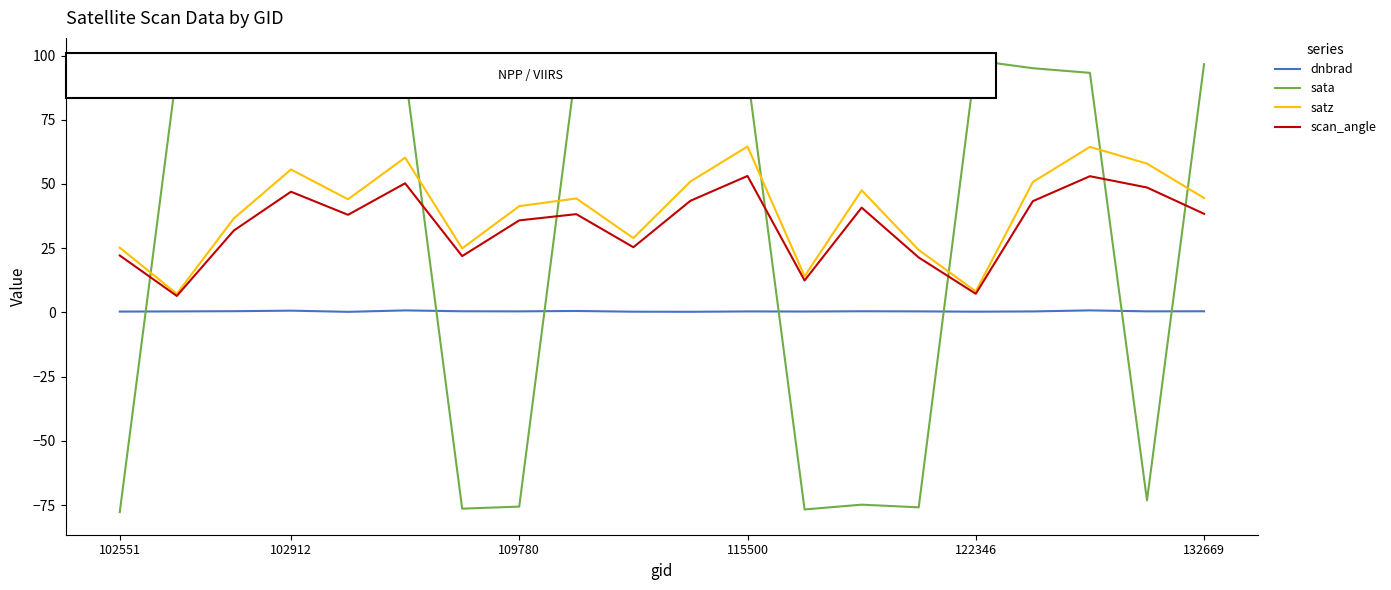

In sata, how many points are lower than both neighbors (excluding endpoints)?

5